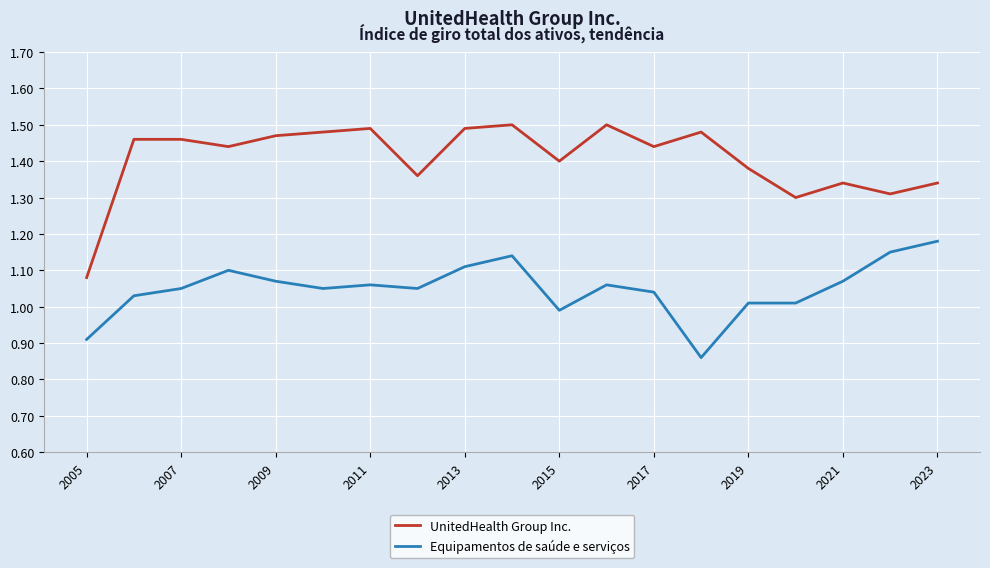

Which series has the largest range (max minus min)?

UnitedHealth Group Inc.